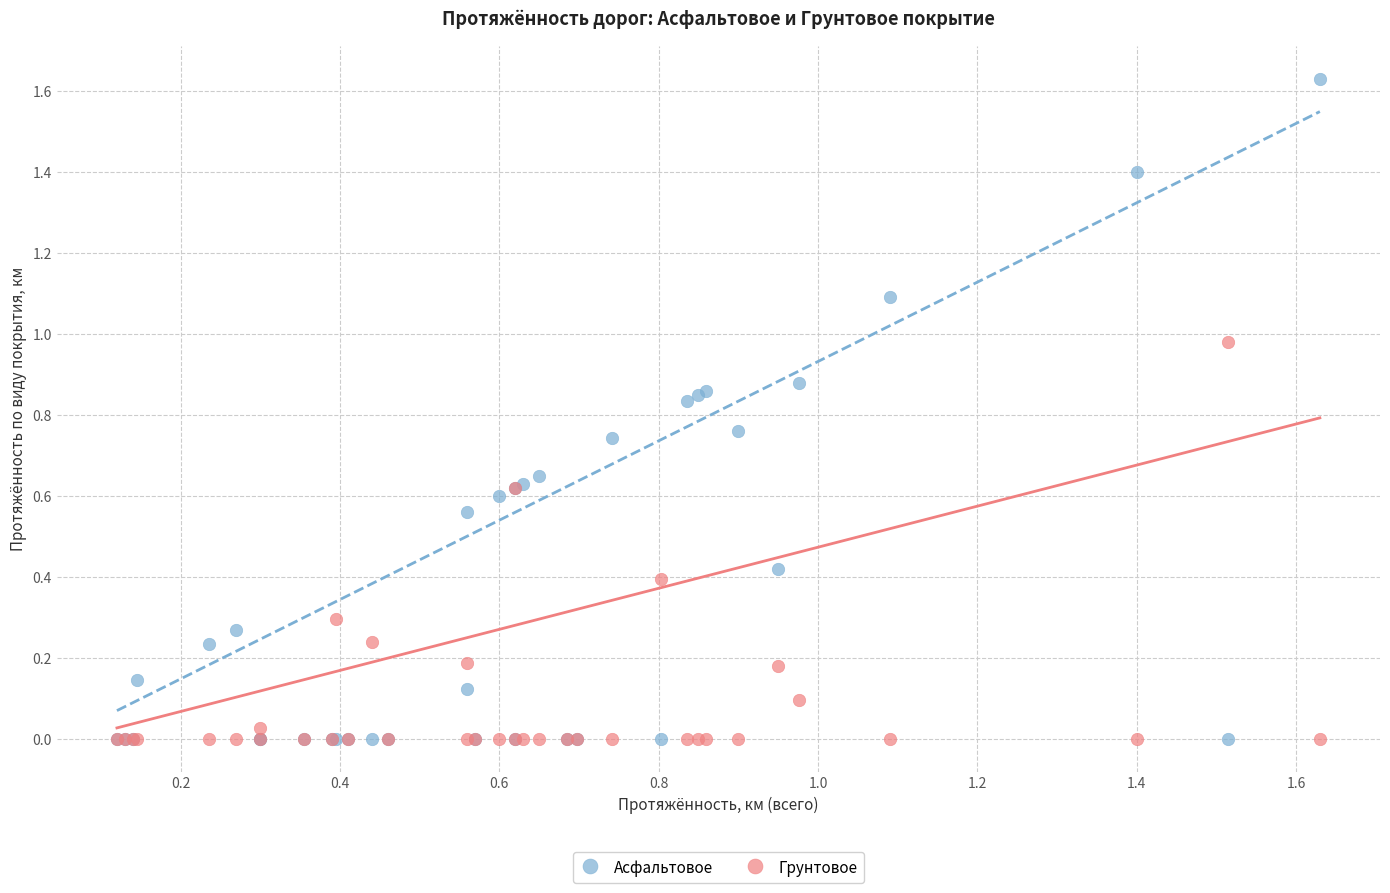

What are all the series names shown in the legend?

Асфальтовое, Грунтовое